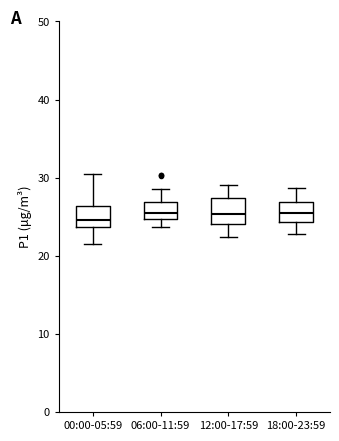

Reading left to right, read every box against the y-axis: the position of its median line, the range the box covers, and the ends of its whiskers. The values are not printed on the chart, so give them approximately, as read against the axis.

00:00-05:59: median 25, box 24 to 26, whiskers 22 to 31
06:00-11:59: median 26, box 25 to 27, whiskers 24 to 29
12:00-17:59: median 25, box 24 to 27, whiskers 22 to 29
18:00-23:59: median 26, box 24 to 27, whiskers 23 to 29